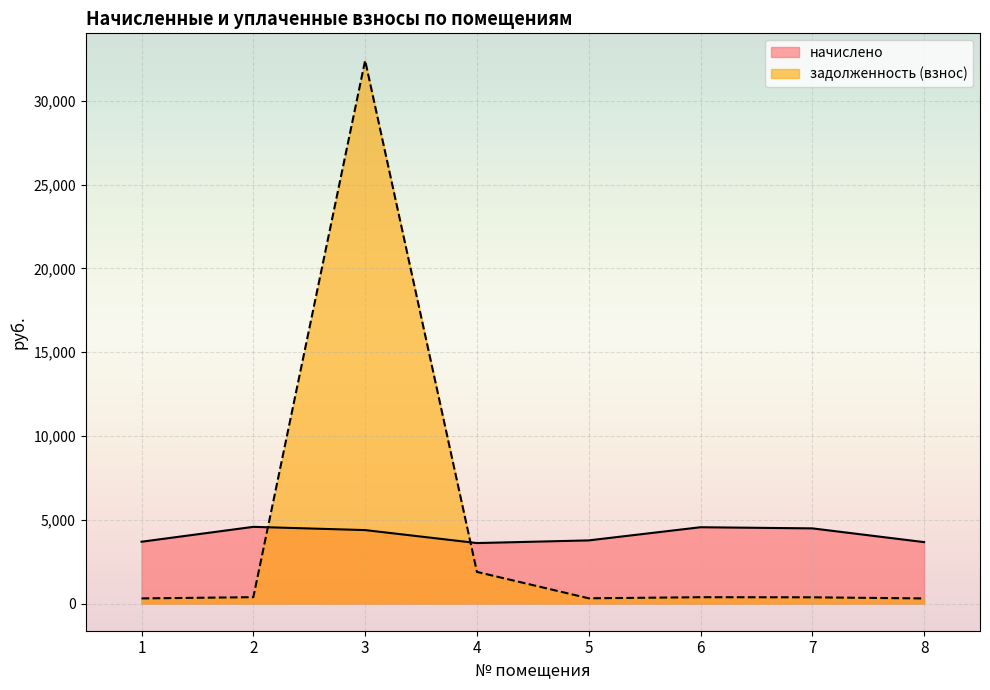

Between which two adjacent categories do задолженность (взнос) and начислено first intersect?

2 and 3